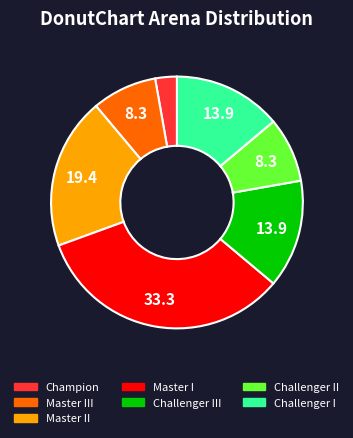

How many slices are in this pie chart?

7